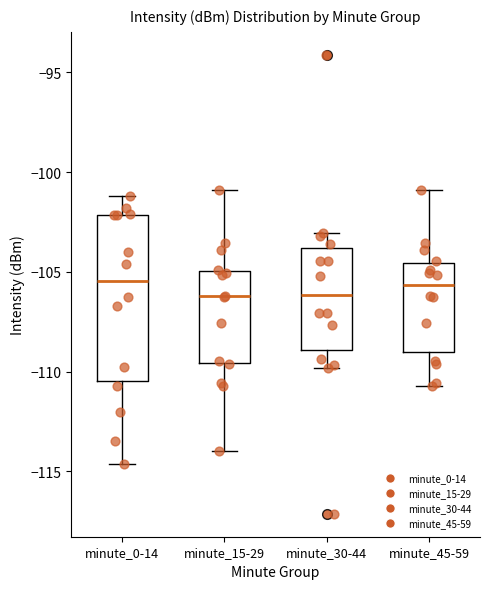

Which box is the tallest, from its lower edge to its upper edge?

minute_0-14